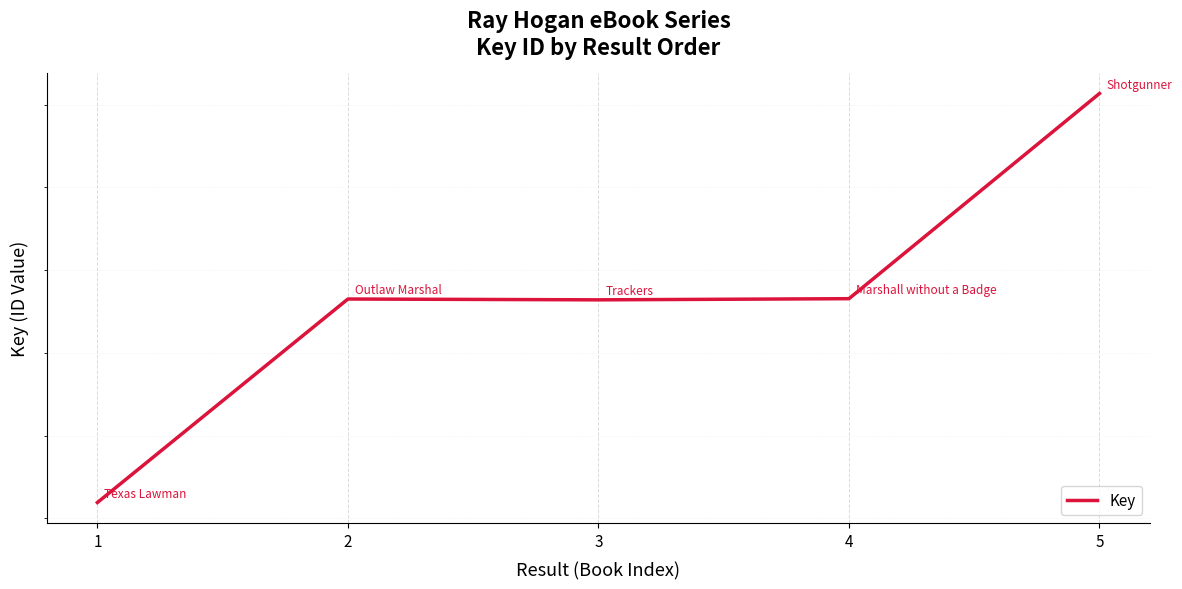

Reading left to right, extract all data points from this chart.

2137685961	2137698257	2137698207	2137698277	2137710675